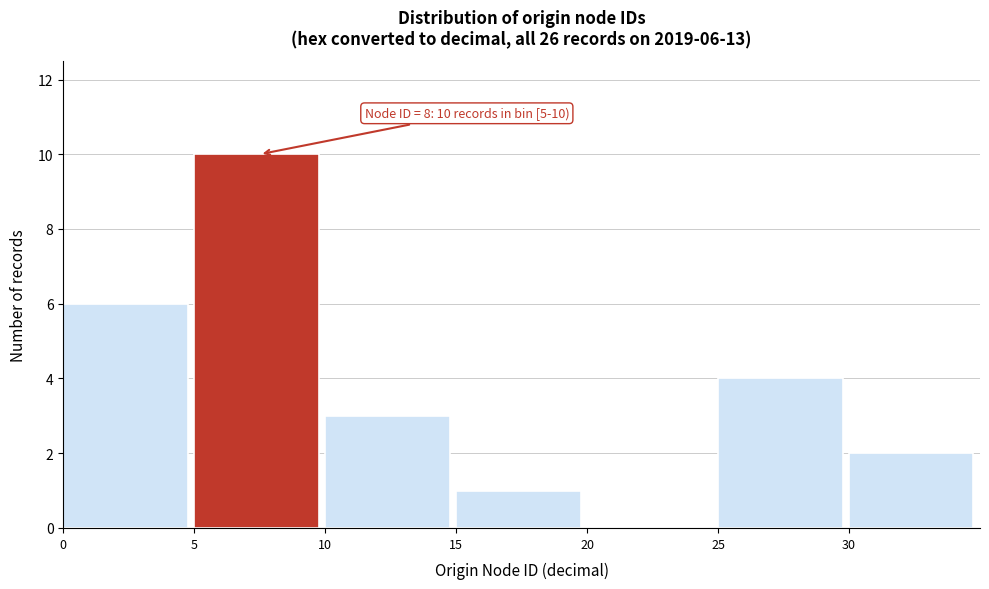

Over which range of the x-axis is the bar tallest?

5 to 10